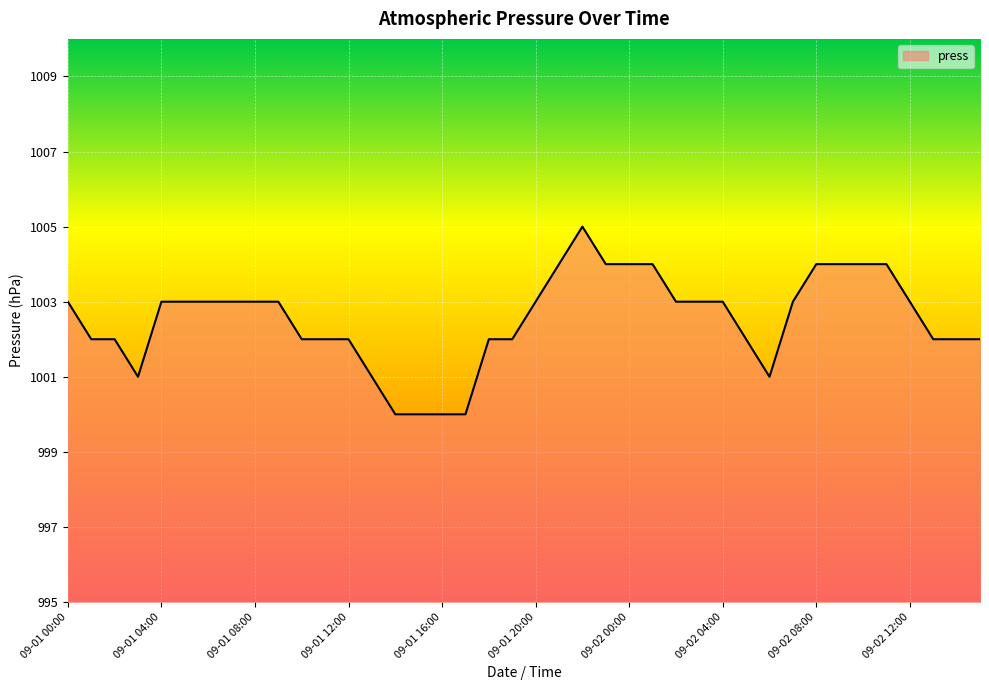

What is the maximum value shown in the chart?

1005